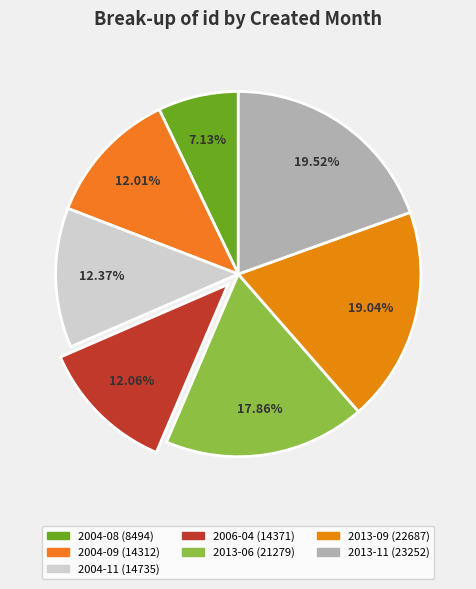

Approximately how many times larger is the value at 2004-08 compared to 2013-09?

0.4